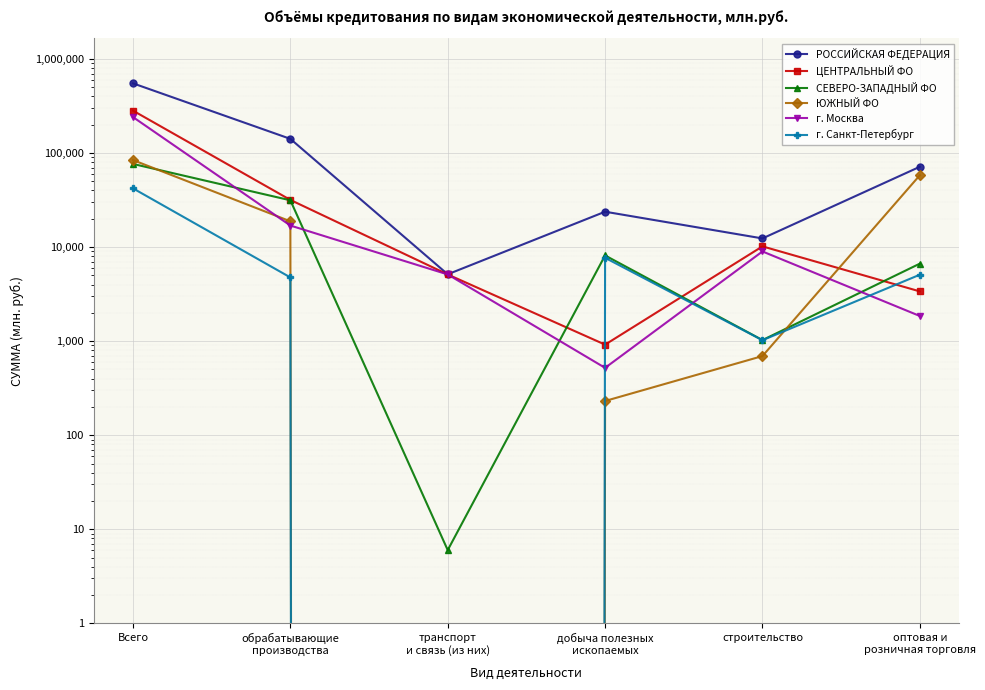

Reading right to left, transcribe all the data shown in this chart.

РОССИЙСКАЯ ФЕДЕРАЦИЯ: 71461	12363	23783	5137	141496	550966
ЦЕНТРАЛЬНЫЙ ФО: 3380	10179	918	5119	31743	282398
СЕВЕРО-ЗАПАДНЫЙ ФО: 6669	1026	8151	6	31444	76615
ЮЖНЫЙ ФО: 58076	694	231	0	18792	84186
г. Москва: 1851	8988	520	5119	16949	241214
г. Санкт-Петербург: 5086	1023	7693	0	4759	42127